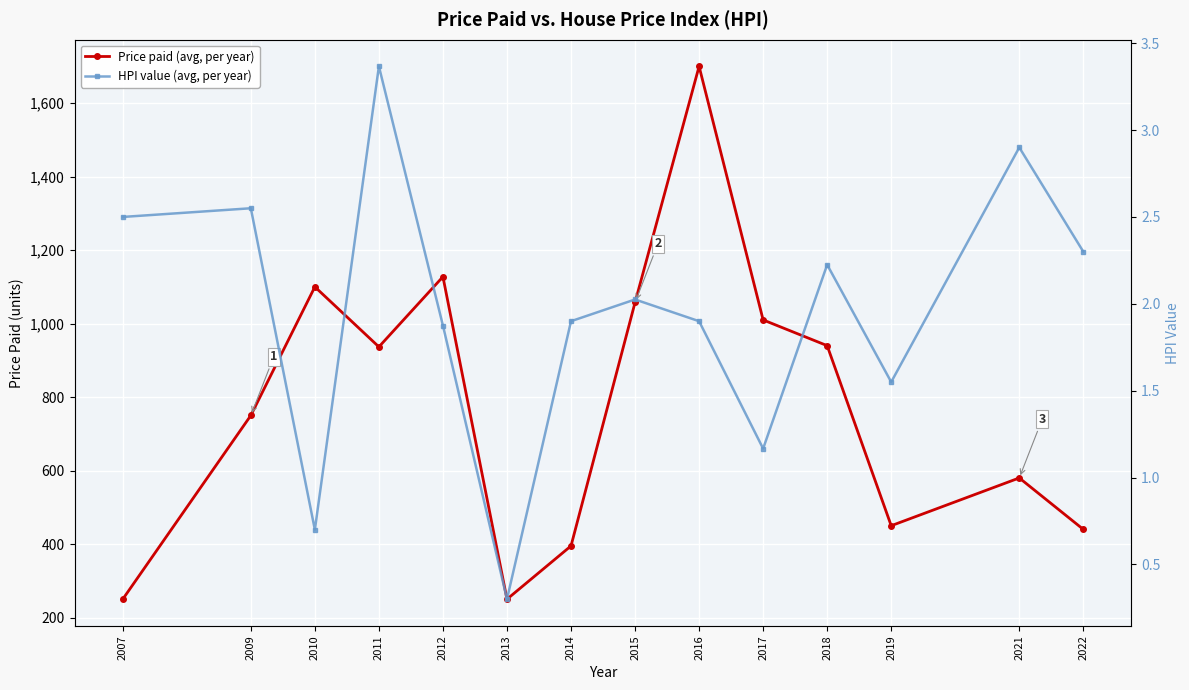

Rank the series at 2013 from lowest to highest value.

HPI value (avg, per year), Price paid (avg, per year)